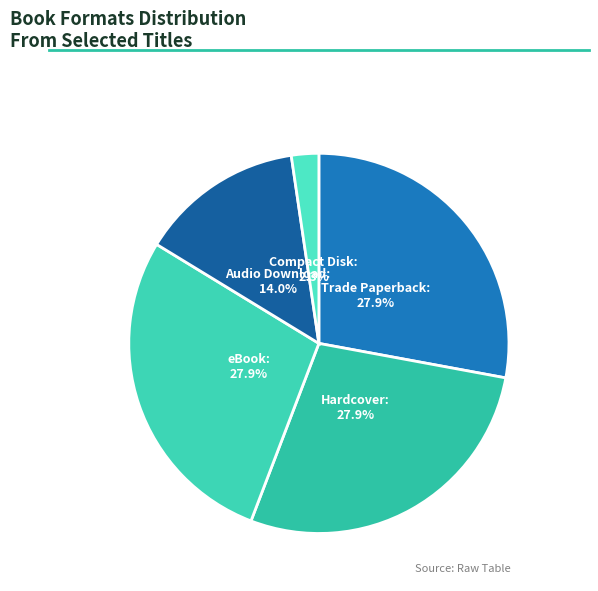

Which category has the smallest portion of the pie?

Compact Disk